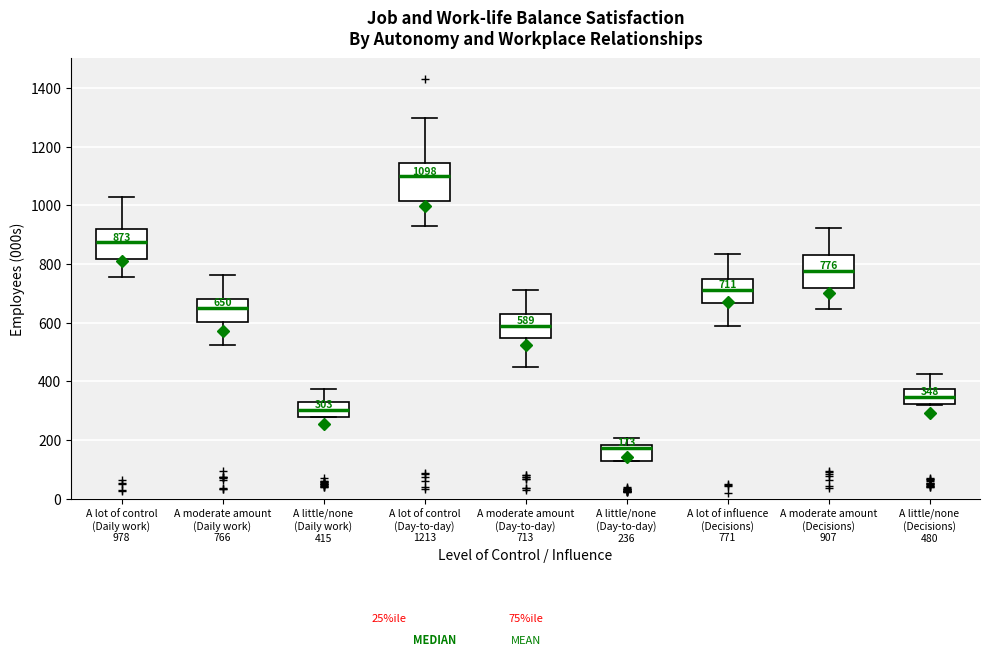

Which box's median line is the highest?

A lot of control (Day-to-day) 1213